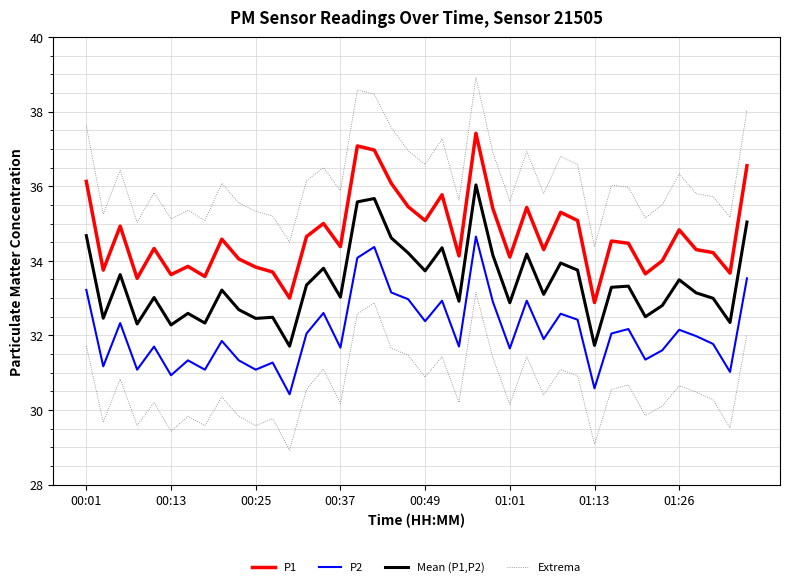

What is the label of the 34th point from the left?

33